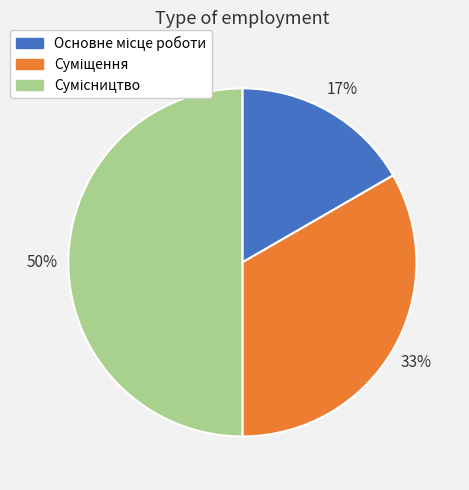

To the nearest percent, what is the difference between the largest and smallest slice percentages?

33%